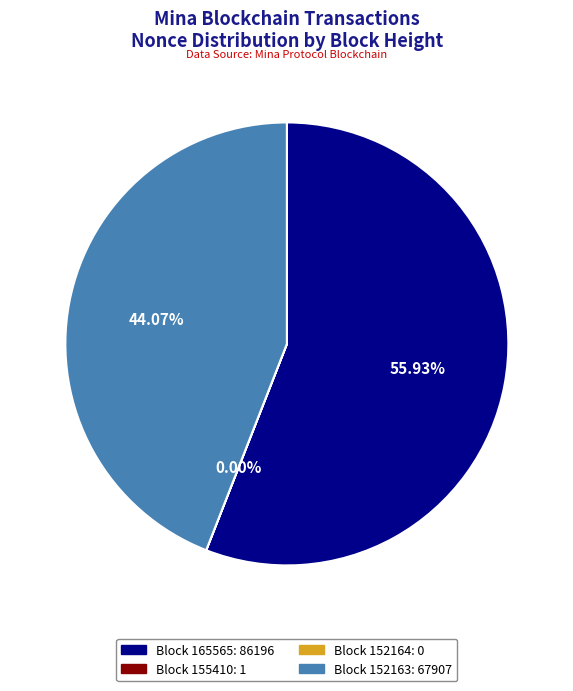

Is there any slice that represents more than half of the pie?

Yes